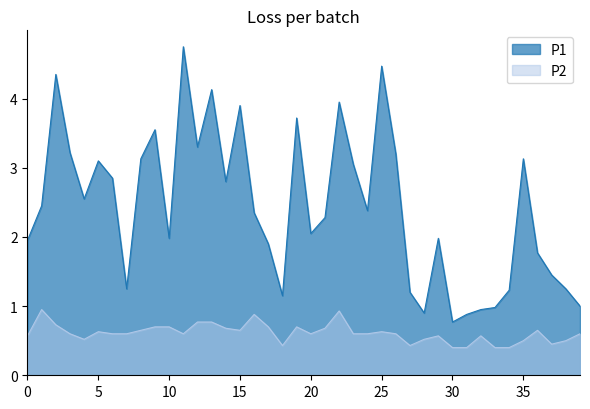

Which series has the largest total across all categories?

P1